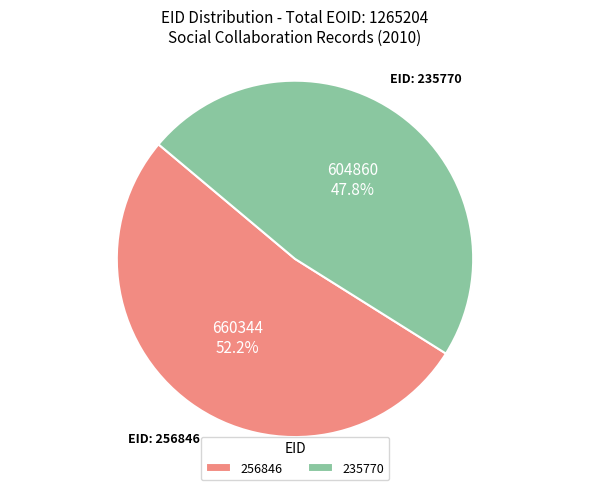

Which has a higher value, 235770 or 256846?

256846